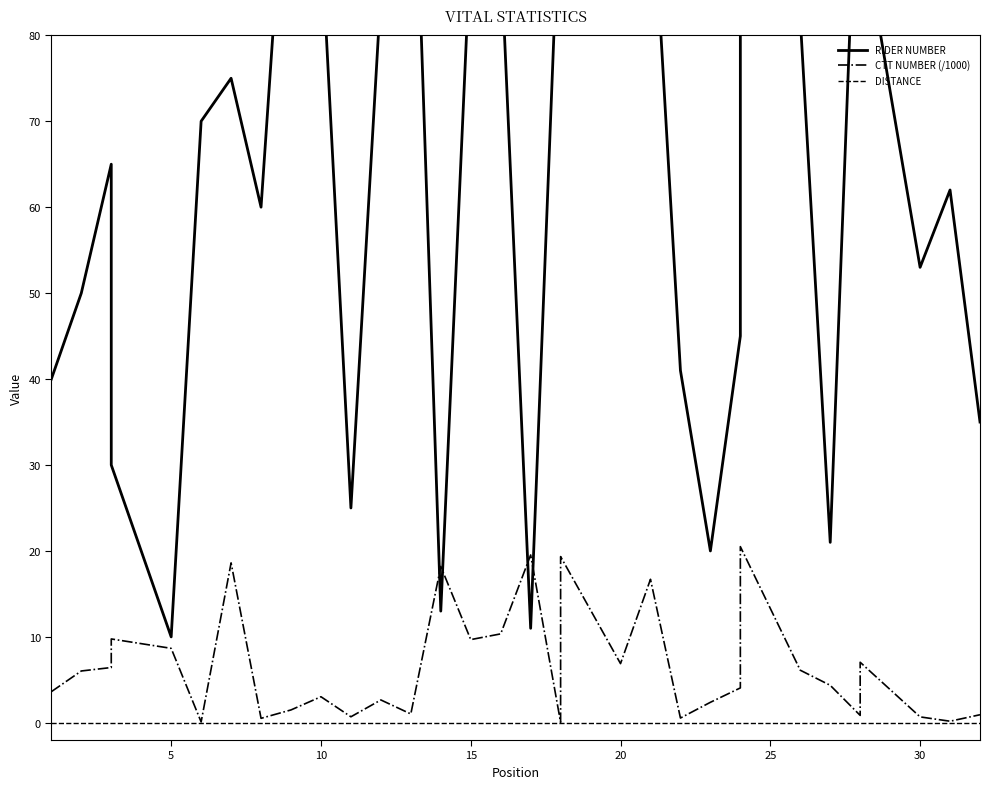

Does the chart have visible grid lines?

No